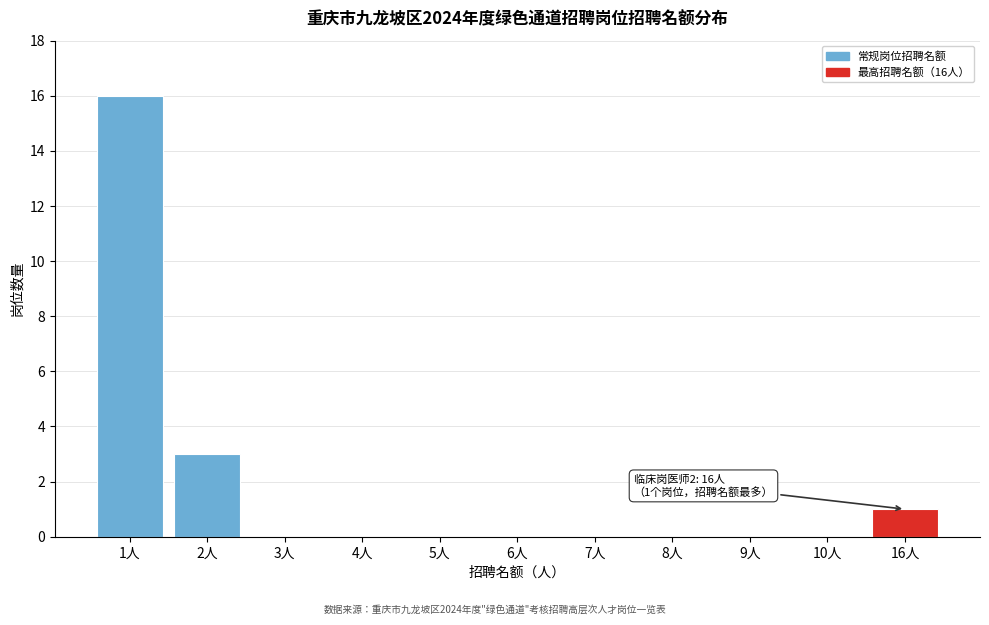

Reading left to right, transcribe all the data shown in this chart.

1人=16	2人=3	3人=0	4人=0	5人=0	6人=0	7人=0	8人=0	9人=0	10人=0	16人=1